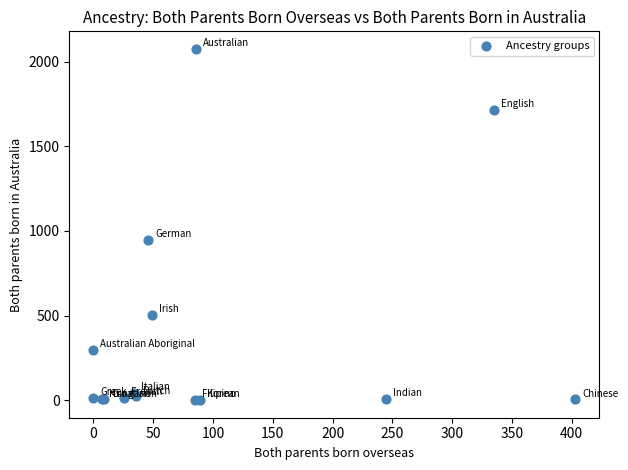

What Y value in the scatter plot is closest to 1038?

945